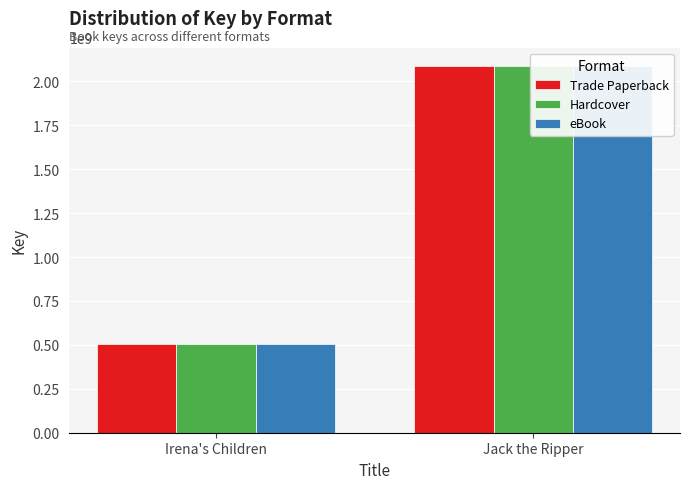

Reading left to right, what are all the values shown in this chart?

Trade Paperback: 507441553	2088368469
Hardcover: 507441553	2088368469
eBook: 507441553	2088368469